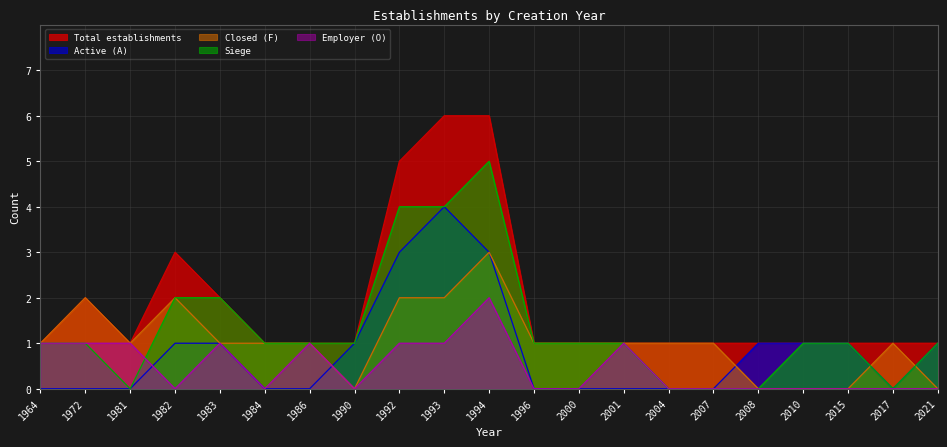

What is the value of the Total establishments point at the 7th from the left?

1